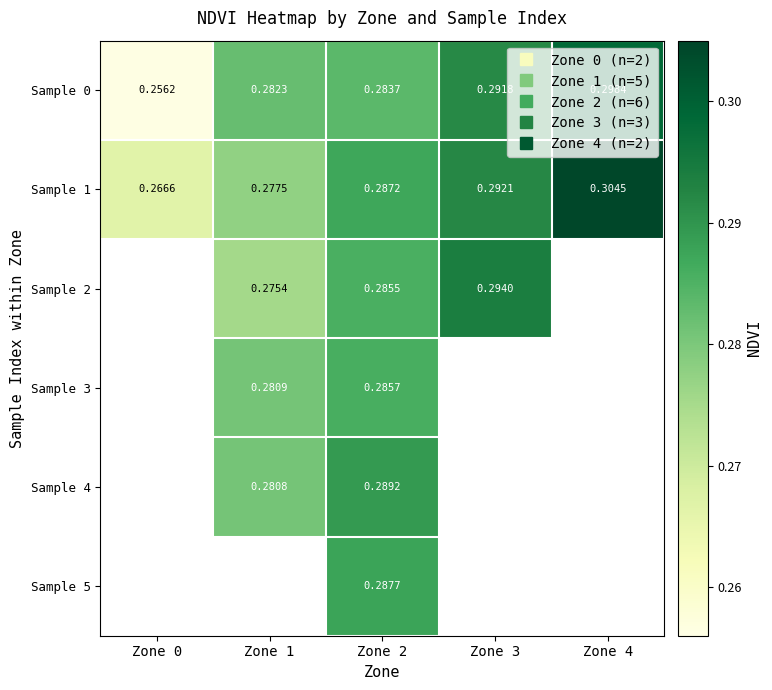

How many positive values does the Sample 4 series have?

2